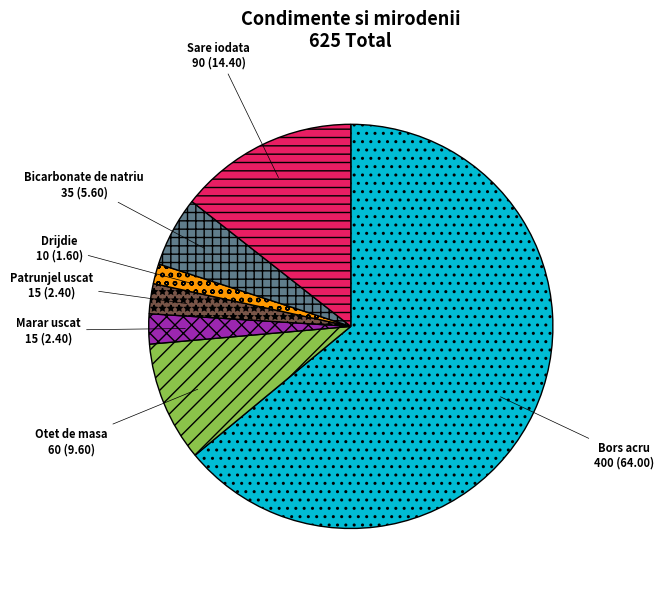

Which category accounts for the majority?

Bors acru